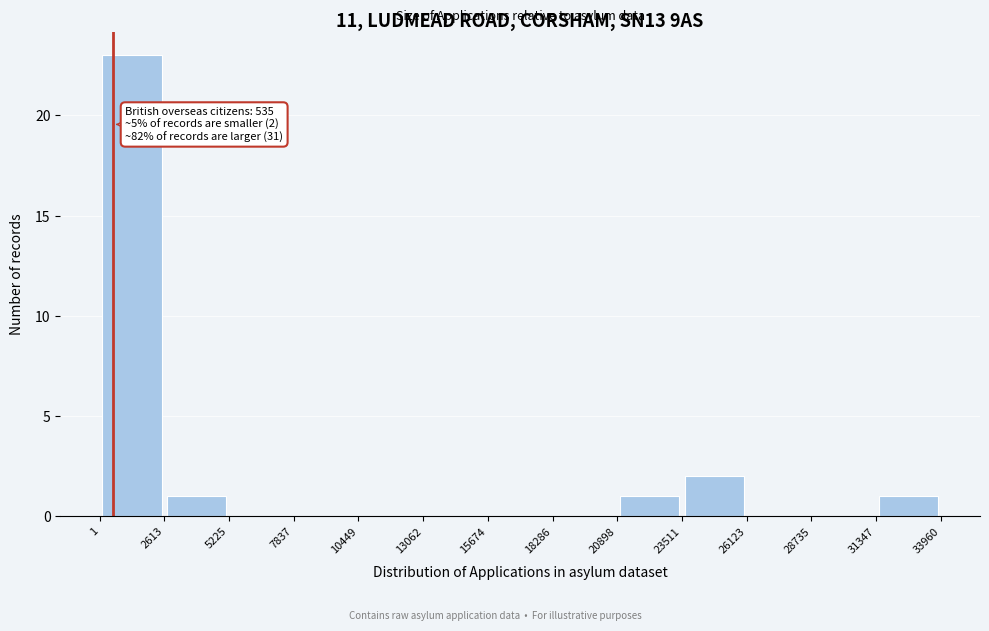

Over which range of the x-axis is the bar tallest?

1 to 2613